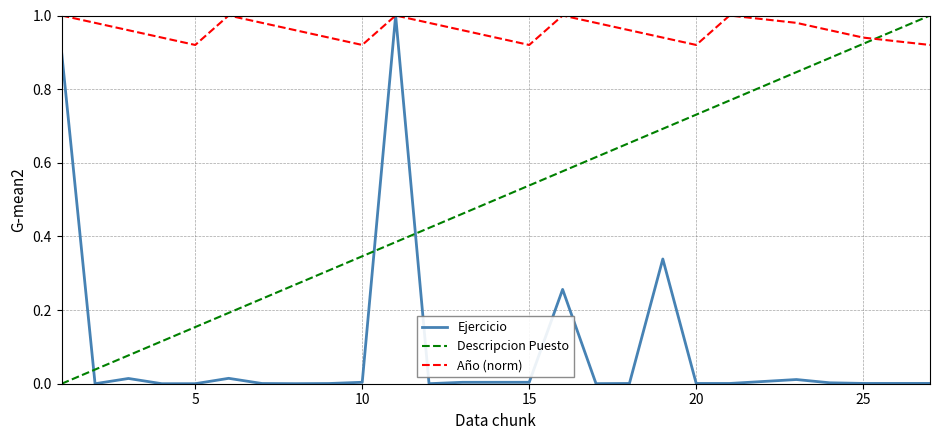

After their last crossing, which series has the higher values: Ejercicio or Descripcion Puesto?

Descripcion Puesto